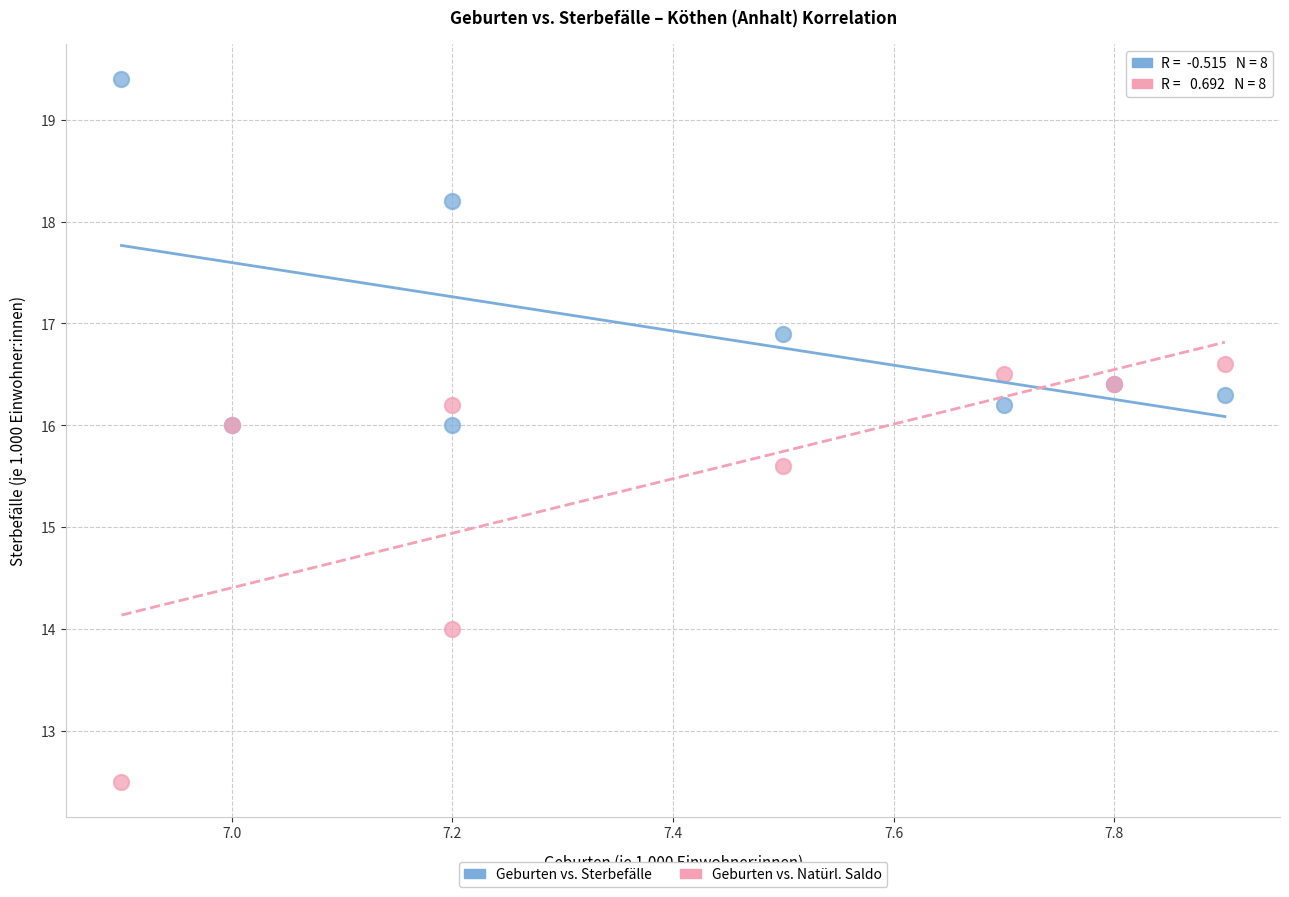

Across all series, what Y value is closest to 15?

15.6